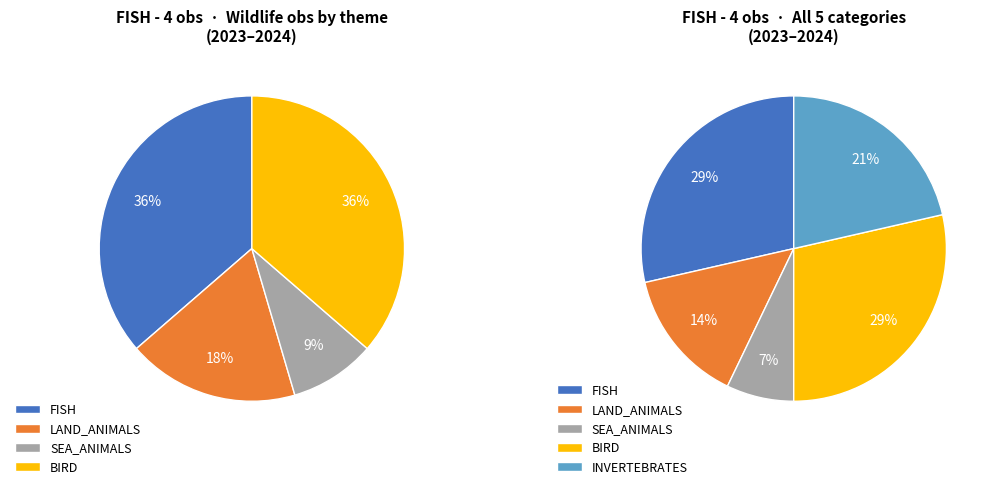

Does Reindeer calves represent more than half of the total?

No